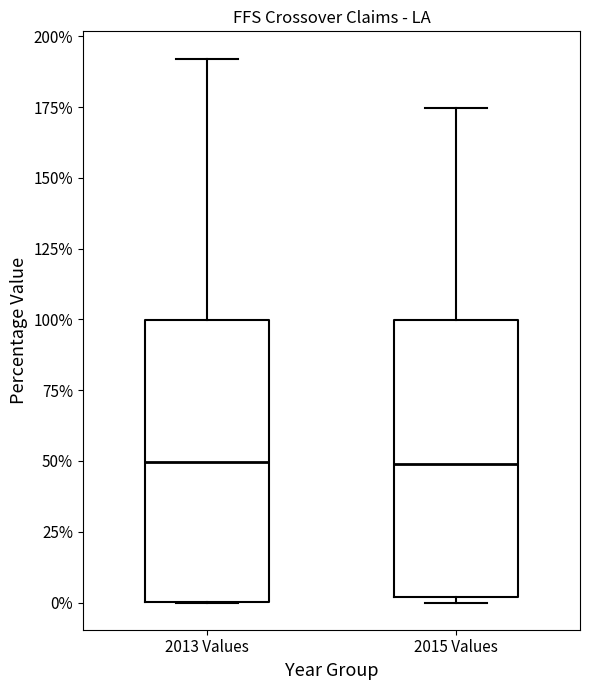

Reading left to right, read every box against the y-axis: the position of its median line, the range the box covers, and the ends of its whiskers. The values are not printed on the chart, so give them approximately, as read against the axis.

2013 Values: median 50, box 0 to 100, whiskers 0 to 190
2015 Values: median 50, box 0 to 100, whiskers 0 (just below the box's lower edge) to 175